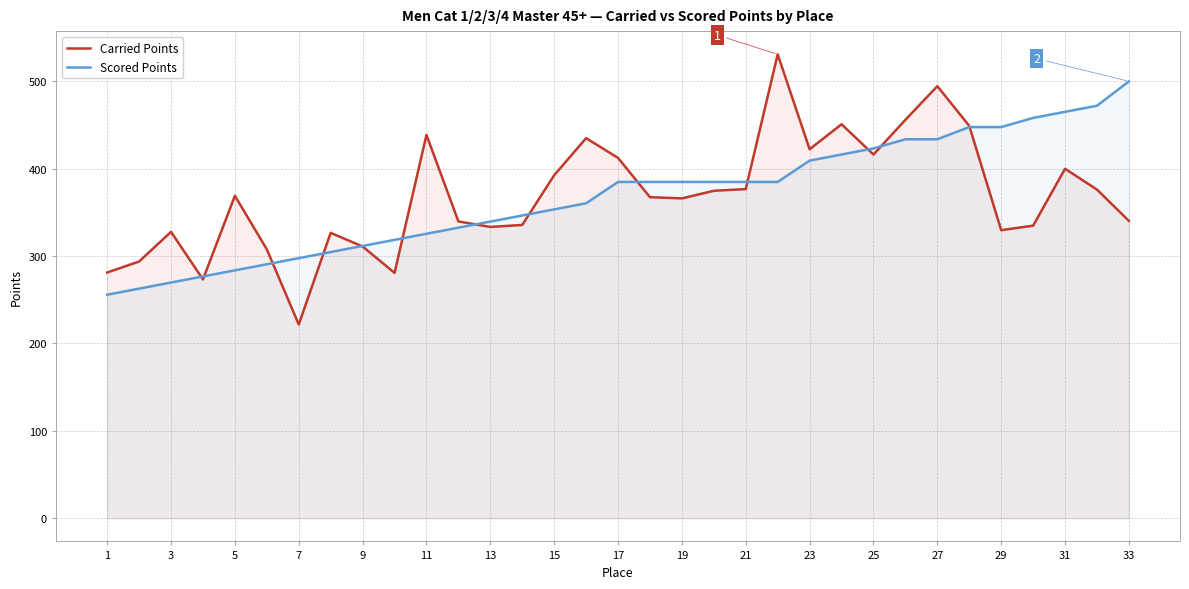

What is the minimum value shown in the chart?

221.8